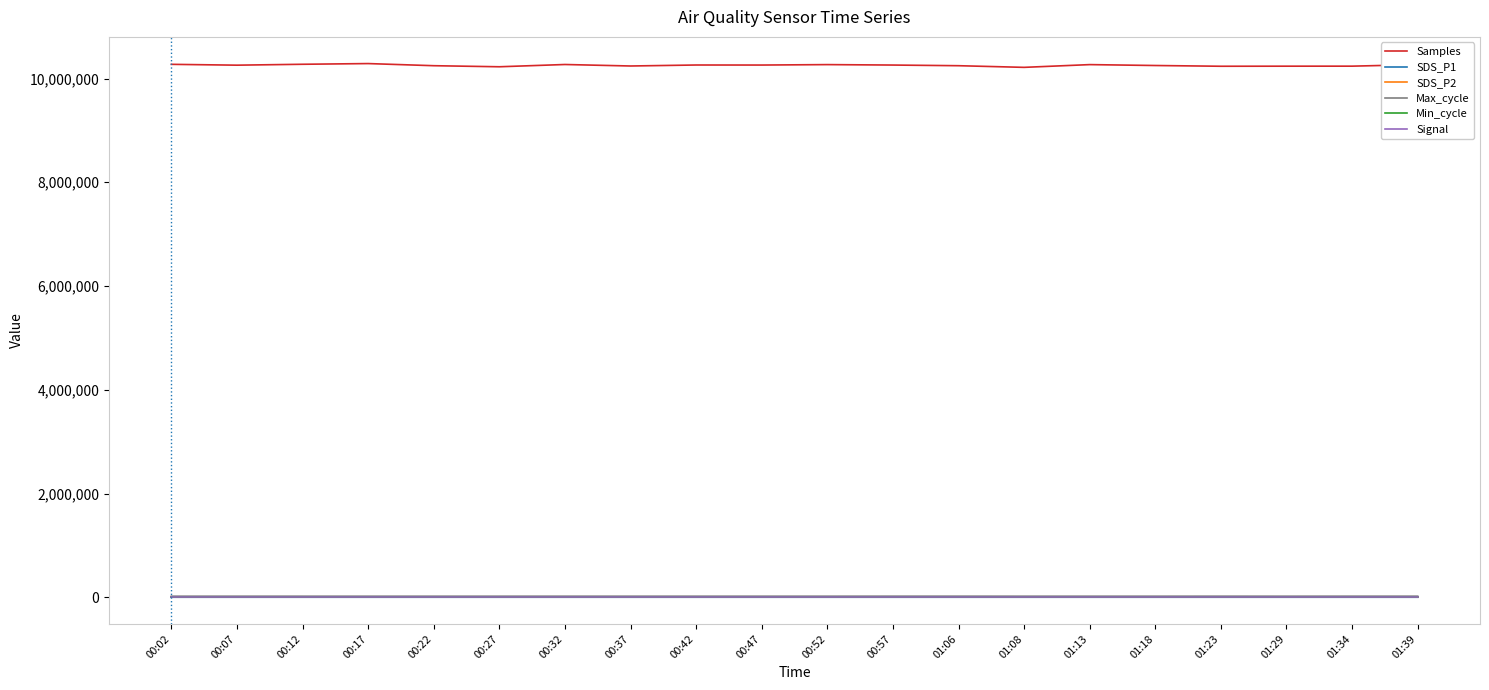

True or false: SDS_P2 and Signal cross at least once.

False